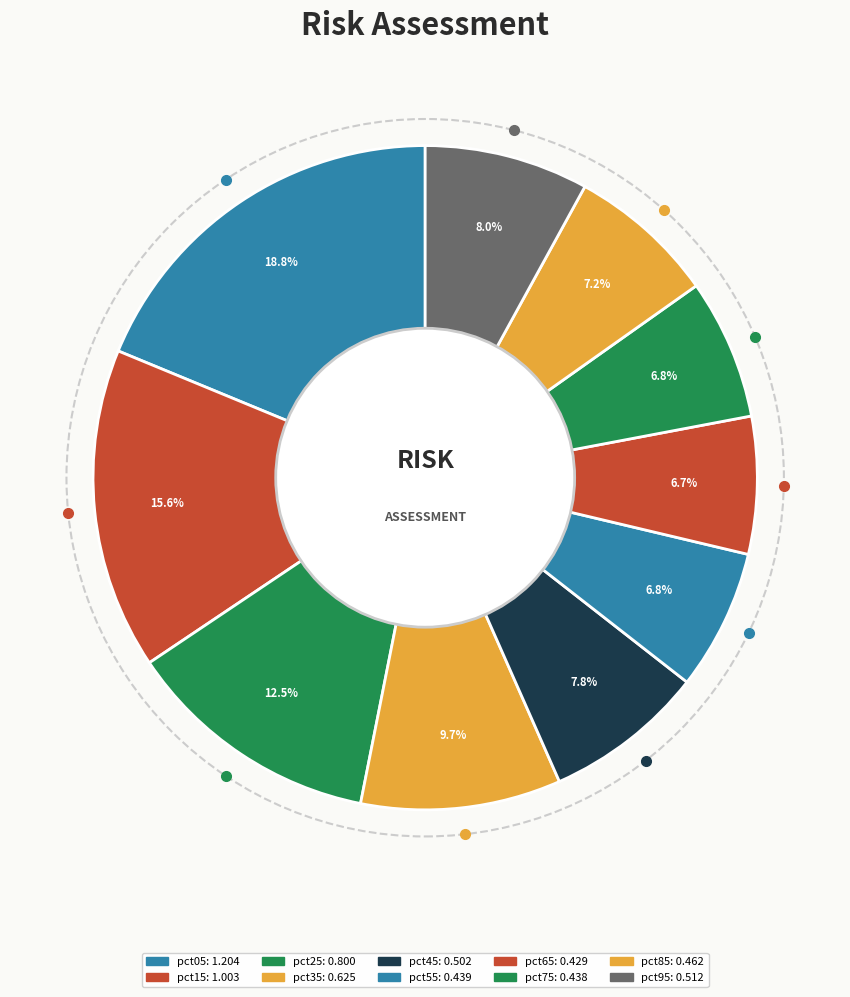

Which has a higher value, pct25 or pct75?

pct25